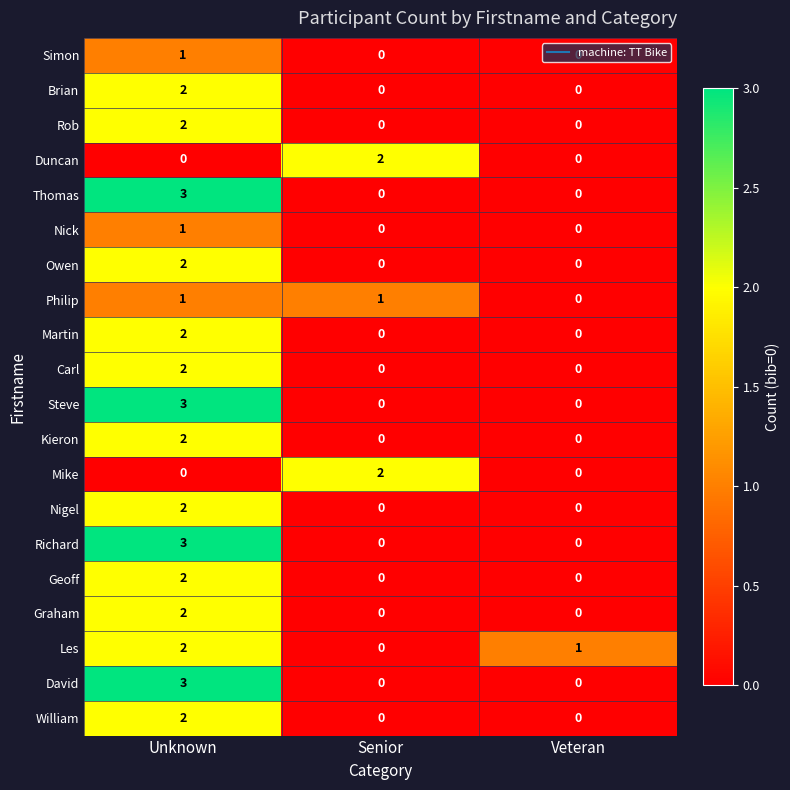

What is the spread (max minus min) of values at Unknown?

3